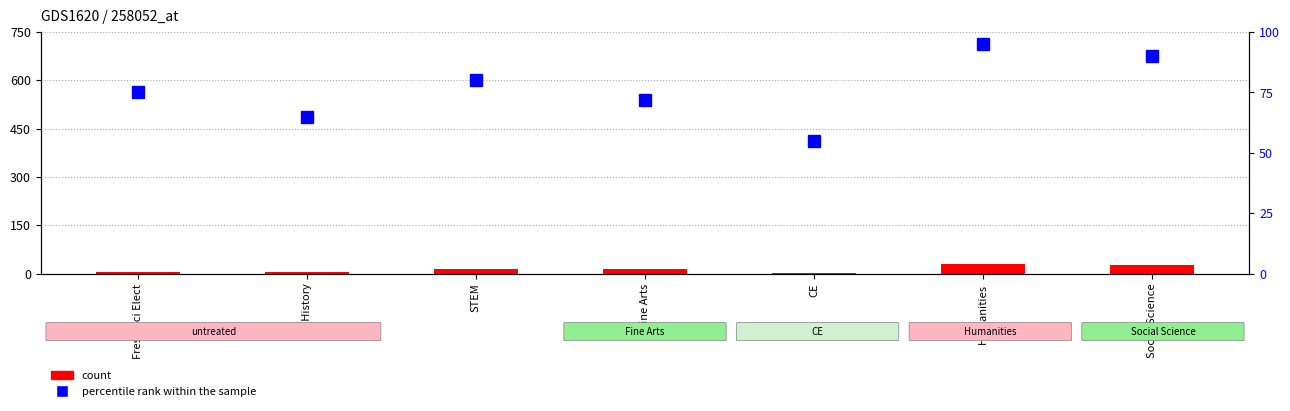

What is the difference between the maximum and second lowest values in the percentile rank within the sample series?

30